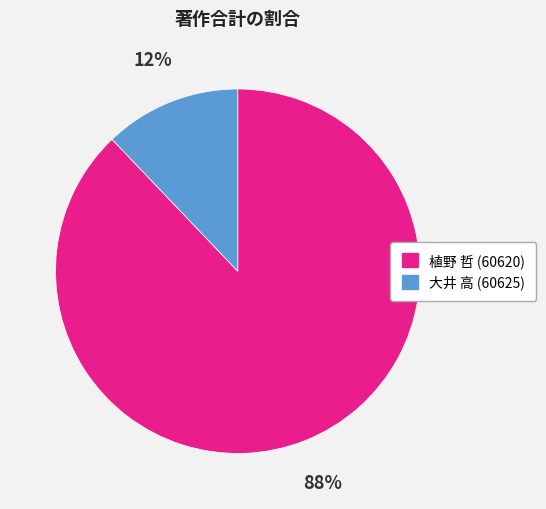

Which slice is the smallest?

大井 高 (60625)